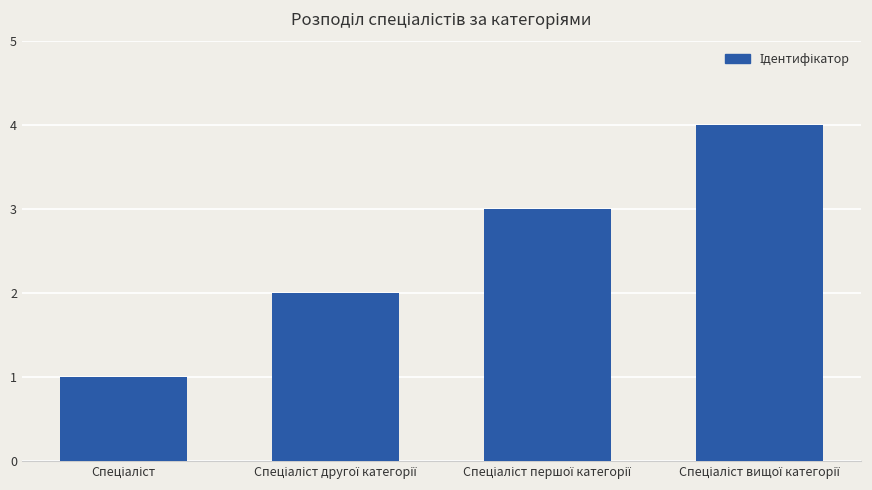

What is the difference between the maximum and minimum values?

3